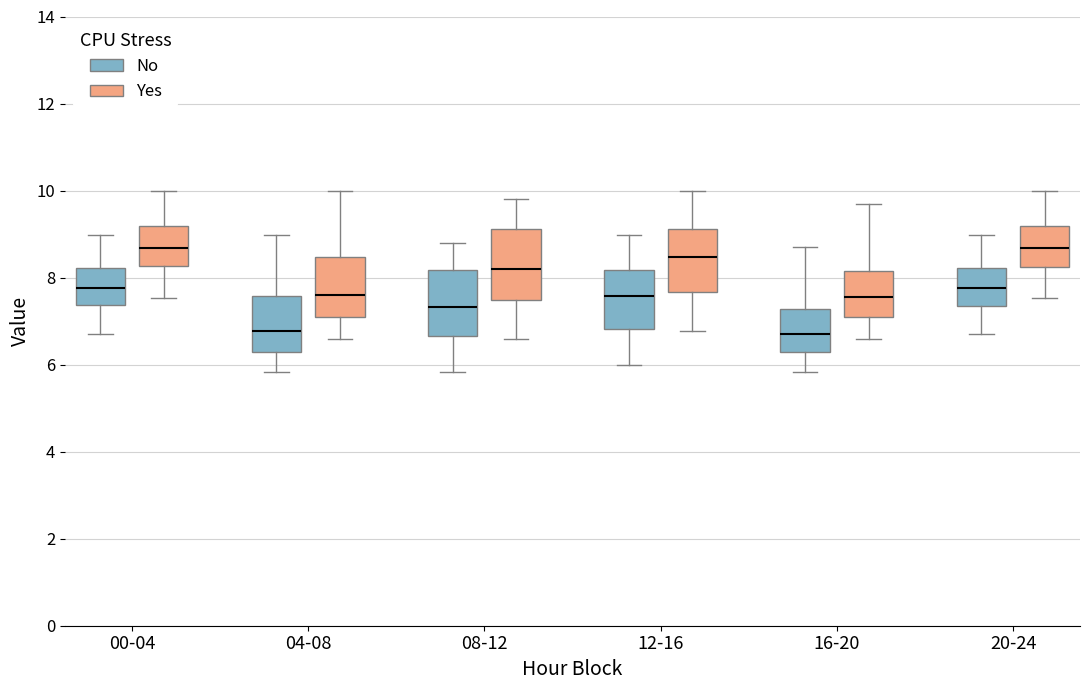

Reading left to right, read every box against the y-axis: the position of its median line, the range the box covers, and the ends of its whiskers. The values are not printed on the chart, so give them approximately, as read against the axis.

00-04 (No): median 7.8, box 7.4 to 8.2, whiskers 6.8 to 9.0
00-04 (Yes): median 8.6, box 8.2 to 9.2, whiskers 7.6 to 10.0
04-08 (No): median 6.8, box 6.2 to 7.6, whiskers 5.8 to 9.0
04-08 (Yes): median 7.6, box 7.0 to 8.4, whiskers 6.6 to 10.0
08-12 (No): median 7.4, box 6.6 to 8.2, whiskers 5.8 to 8.8
08-12 (Yes): median 8.2, box 7.4 to 9.2, whiskers 6.6 to 9.8
12-16 (No): median 7.6, box 6.8 to 8.2, whiskers 6.0 to 9.0
12-16 (Yes): median 8.4, box 7.6 to 9.2, whiskers 6.8 to 10.0
16-20 (No): median 6.8, box 6.2 to 7.2, whiskers 5.8 to 8.8
16-20 (Yes): median 7.6, box 7.0 to 8.2, whiskers 6.6 to 9.6
20-24 (No): median 7.8, box 7.4 to 8.2, whiskers 6.8 to 9.0
20-24 (Yes): median 8.6, box 8.2 to 9.2, whiskers 7.6 to 10.0